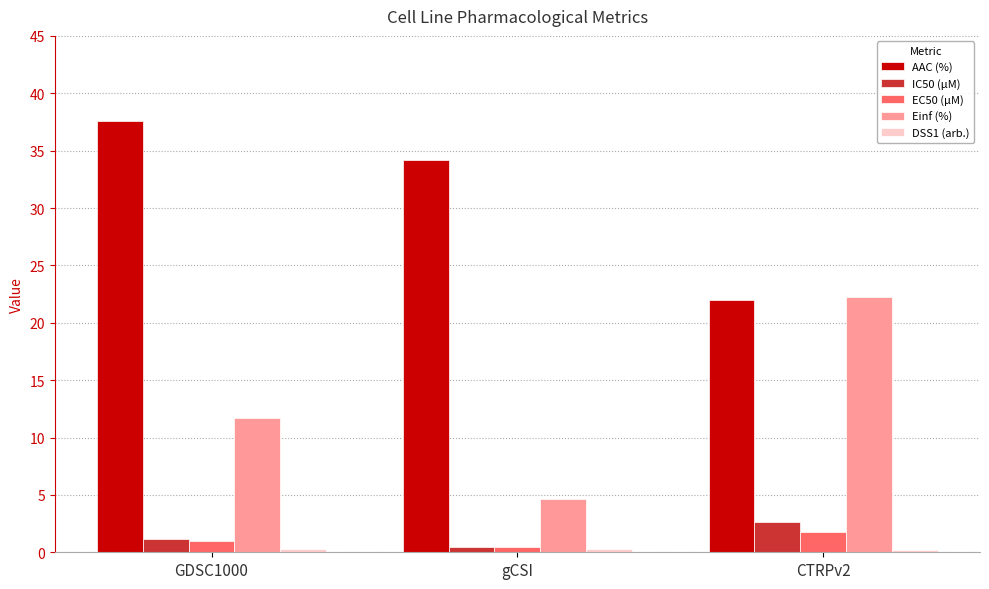

What is the total value across all series at GDSC1000?

51.7